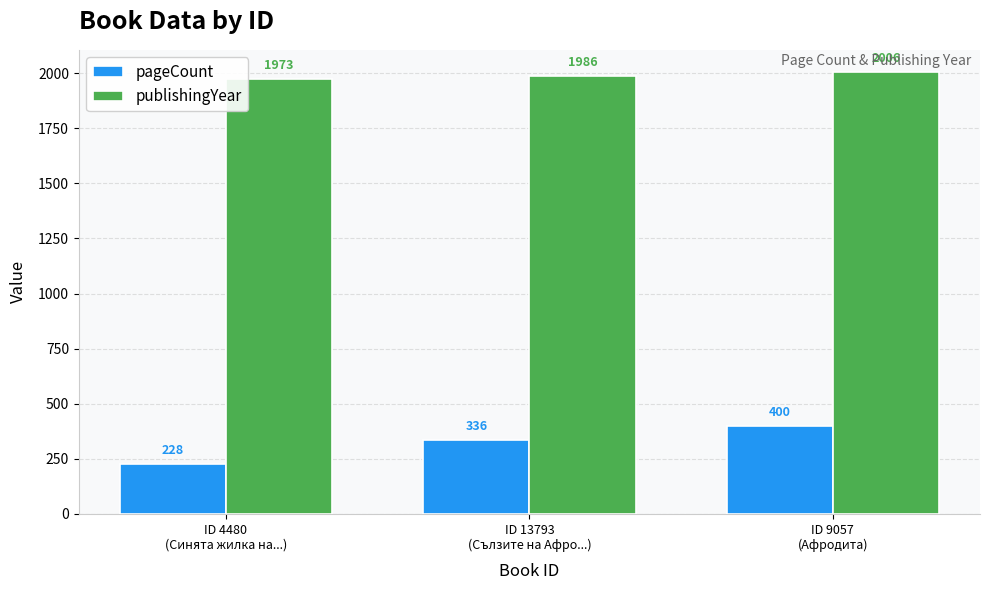

What are all the series names shown in the legend?

pageCount, publishingYear